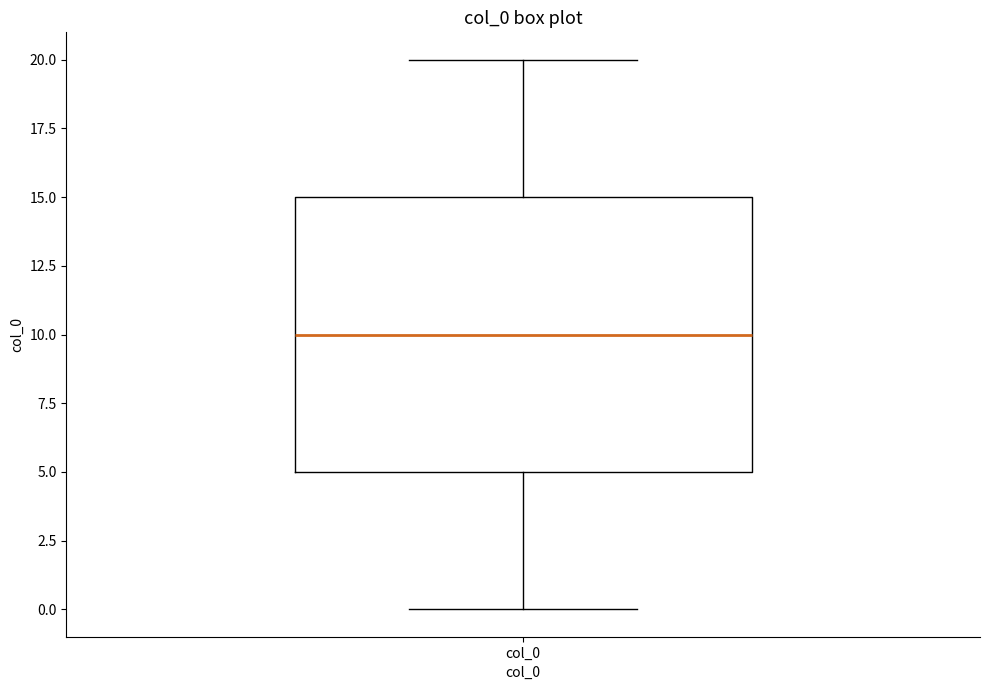

Where is the upper edge of the box for col_0 on the y-axis? The values are not printed on the chart, so give them approximately, as read against the axis.

15